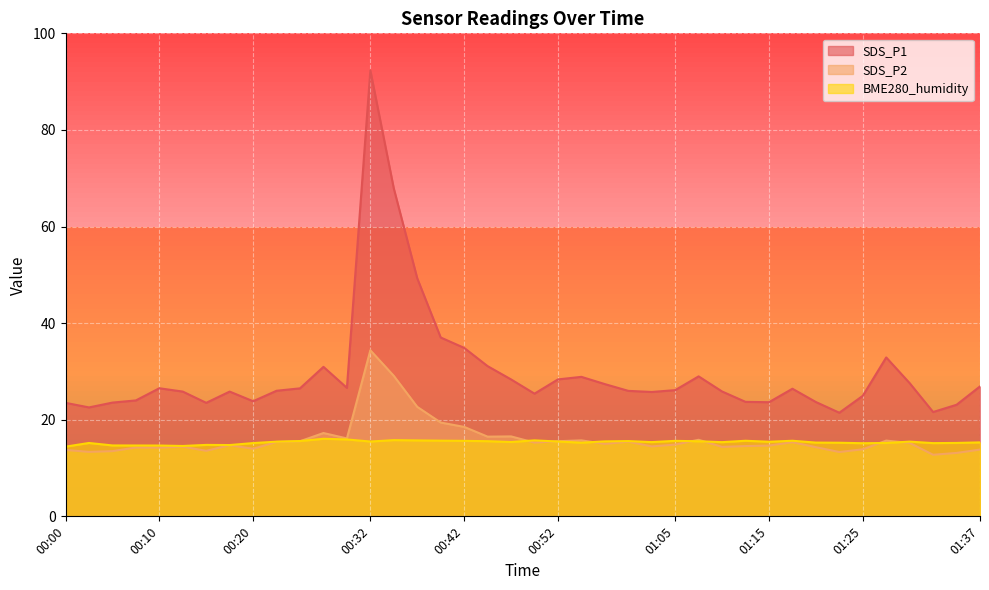

In SDS_P1, how many points are lower than both neighbors (excluding endpoints)?

9